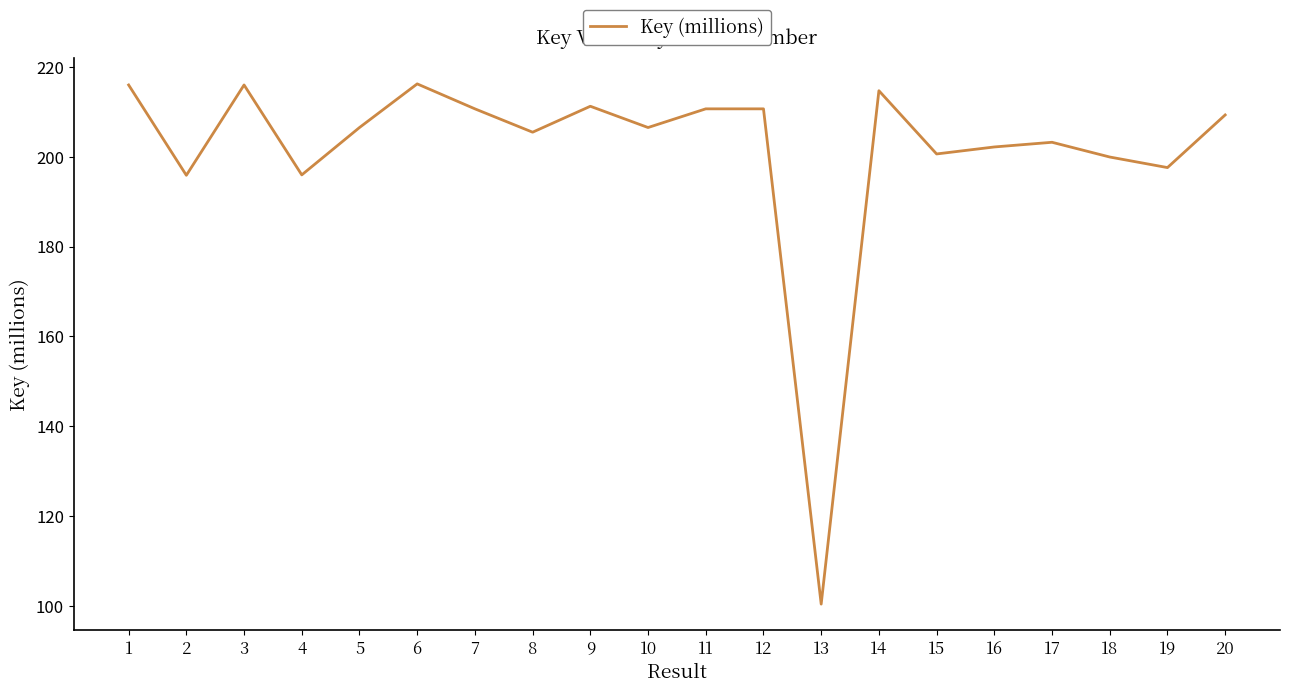

What is the maximum value shown in the chart?

216.2